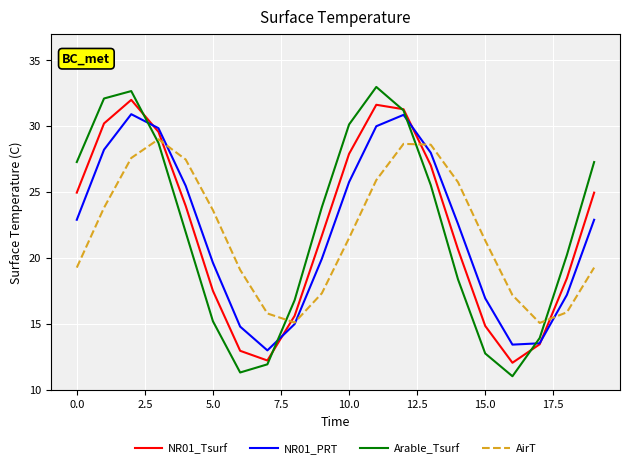

What is the difference between the maximum and minimum values in the NR01_Tsurf series?

19.9